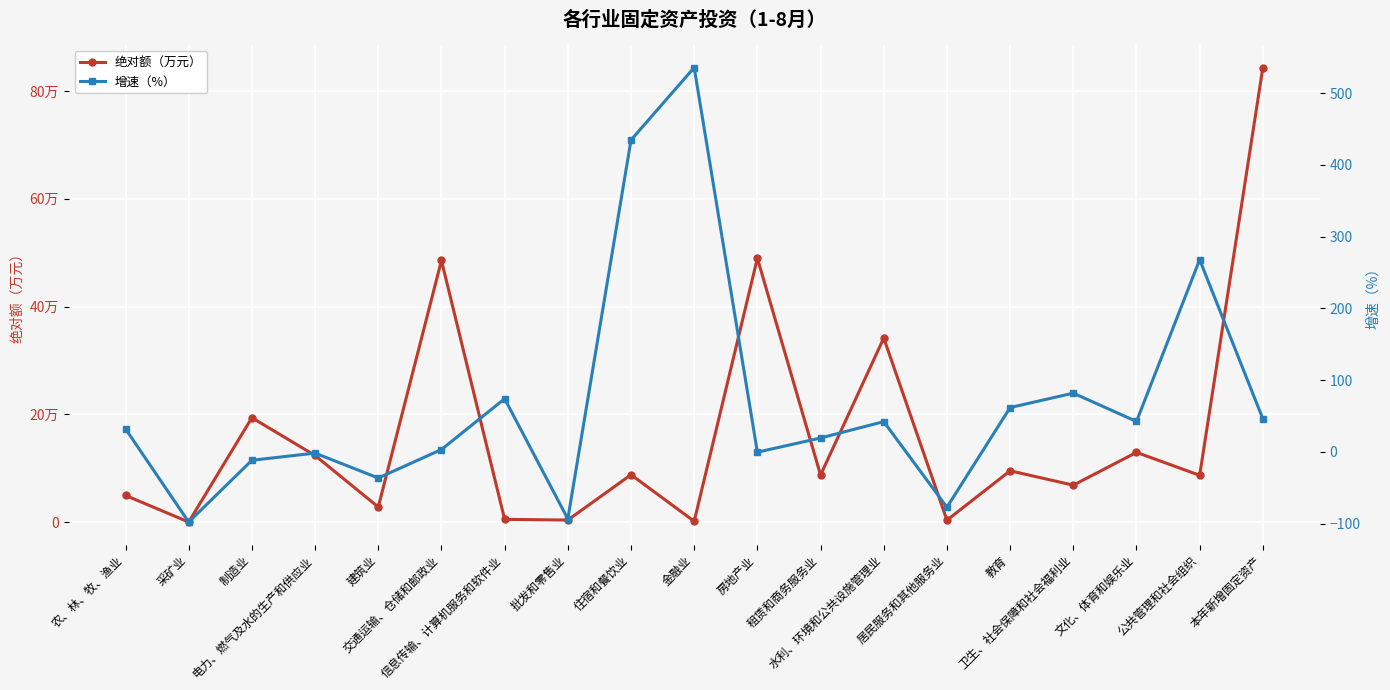

What is the sum of all 增速（%） values?

1321.3